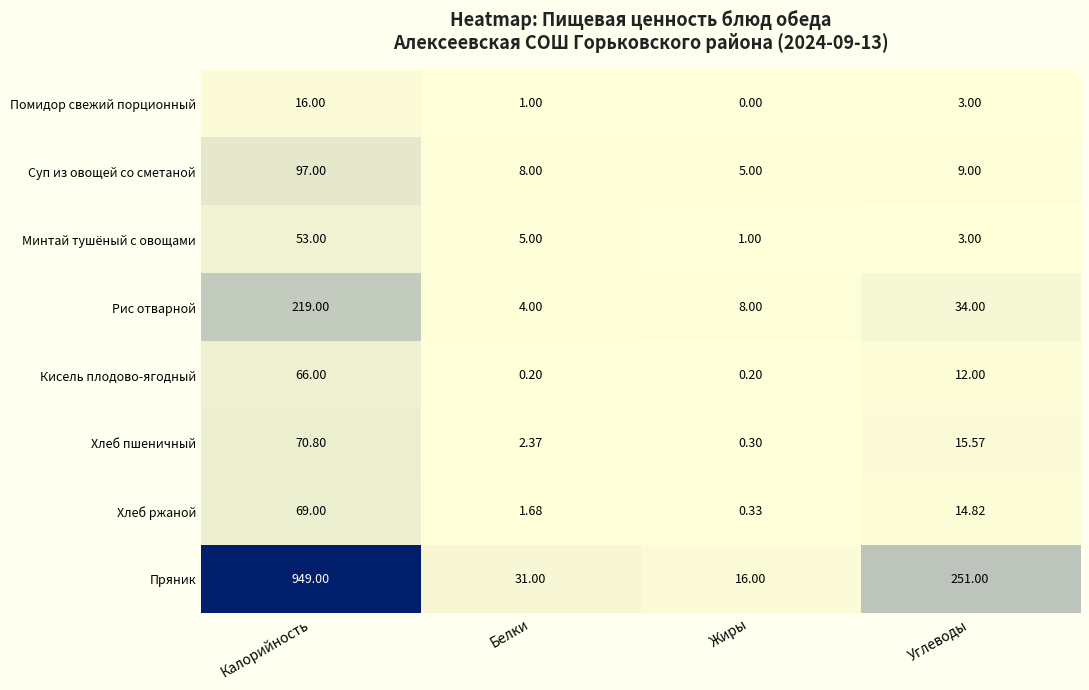

Is the value of Суп из овощей со сметаной at Белки greater than the value of Рис отварной at Белки?

Yes